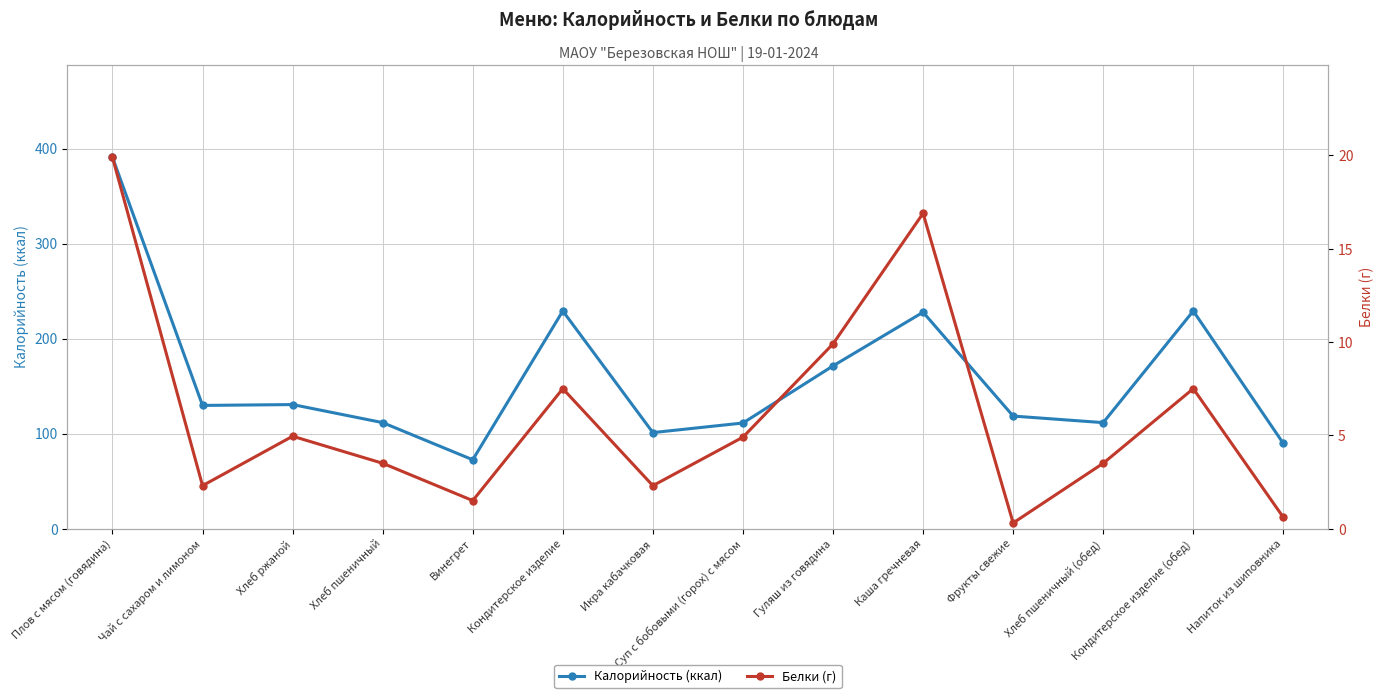

List the labels in order of Белки (г) value, smallest first.

Фрукты свежие, Напиток из шиповника, Винегрет, Чай с сахаром и лимоном, Икра кабачковая, Хлеб пшеничный, Хлеб пшеничный (обед), Суп с бобовыми (горох) с мясом, Хлеб ржаной, Кондитерское изделие, Кондитерское изделие (обед), Гуляш из говядина, Каша гречневая, Плов с мясом (говядина)